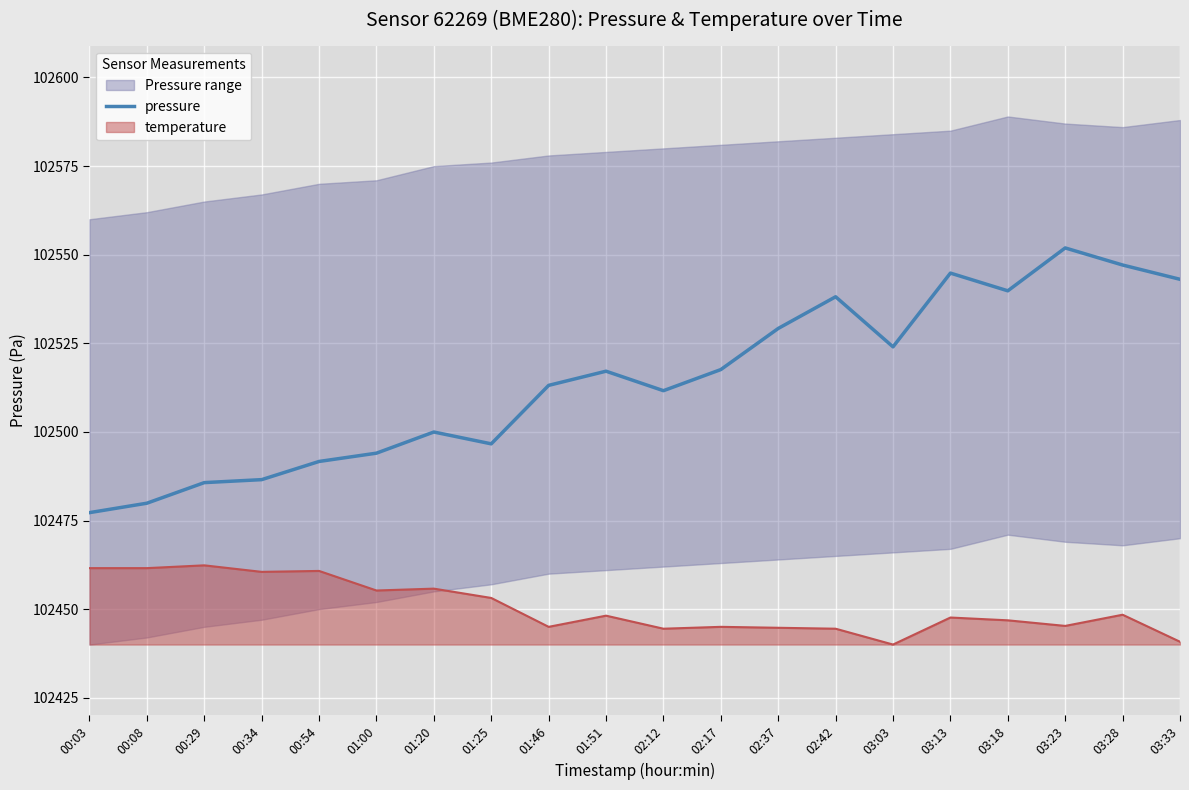

True or false: pressure and temperature intersect in this chart.

False